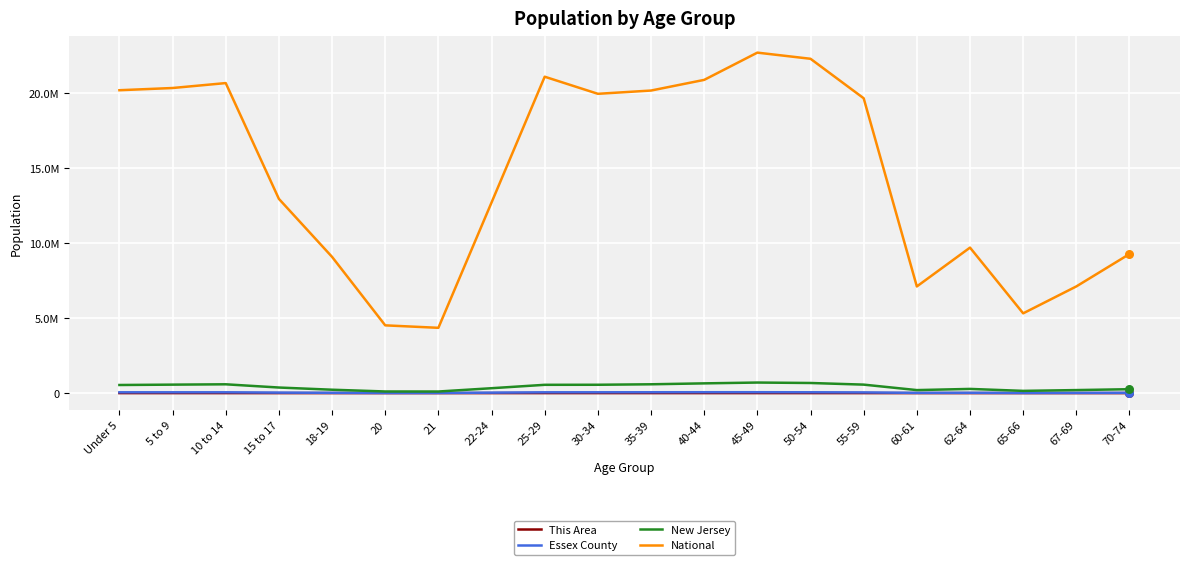

What is the total value across all series at 45-49?

23472958